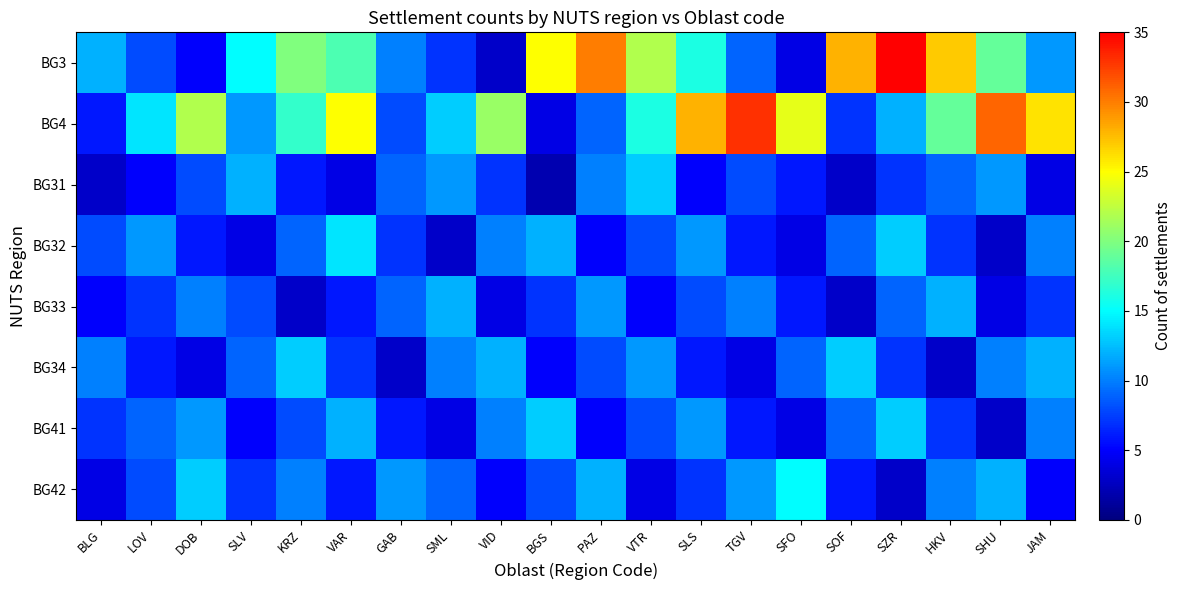

Reading left to right, what are all the values shown in this chart?

BG3: BLG=12	LOV=8	DOB=5	SLV=15	KRZ=20	VAR=18	GAB=10	SML=7	VID=3	BGS=25	PAZ=30	VTR=22	SLS=16	TGV=9	SFO=4	SOF=28	SZR=35	HKV=27	SHU=19	JAM=11
BG4: BLG=6	LOV=14	DOB=22	SLV=11	KRZ=17	VAR=25	GAB=8	SML=13	VID=21	BGS=4	PAZ=9	VTR=16	SLS=28	TGV=33	SFO=24	SOF=7	SZR=12	HKV=19	SHU=31	JAM=26
BG31: BLG=3	LOV=5	DOB=8	SLV=12	KRZ=6	VAR=4	GAB=9	SML=11	VID=7	BGS=2	PAZ=10	VTR=13	SLS=5	TGV=8	SFO=6	SOF=3	SZR=7	HKV=9	SHU=11	JAM=4
BG32: BLG=8	LOV=11	DOB=6	SLV=4	KRZ=9	VAR=14	GAB=7	SML=3	VID=10	BGS=12	PAZ=5	VTR=8	SLS=11	TGV=6	SFO=4	SOF=9	SZR=13	HKV=7	SHU=3	JAM=10
BG33: BLG=5	LOV=7	DOB=10	SLV=8	KRZ=3	VAR=6	GAB=9	SML=12	VID=4	BGS=7	PAZ=11	VTR=5	SLS=8	TGV=10	SFO=6	SOF=3	SZR=9	HKV=12	SHU=4	JAM=7
BG34: BLG=10	LOV=6	DOB=4	SLV=9	KRZ=13	VAR=7	GAB=3	SML=10	VID=12	BGS=5	PAZ=8	VTR=11	SLS=6	TGV=4	SFO=9	SOF=13	SZR=7	HKV=3	SHU=10	JAM=12
BG41: BLG=7	LOV=9	DOB=11	SLV=5	KRZ=8	VAR=12	GAB=6	SML=4	VID=10	BGS=13	PAZ=5	VTR=8	SLS=11	TGV=6	SFO=4	SOF=9	SZR=13	HKV=7	SHU=3	JAM=10
BG42: BLG=4	LOV=8	DOB=13	SLV=7	KRZ=10	VAR=6	GAB=11	SML=9	VID=5	BGS=8	PAZ=12	VTR=4	SLS=7	TGV=11	SFO=15	SOF=6	SZR=3	HKV=10	SHU=12	JAM=5